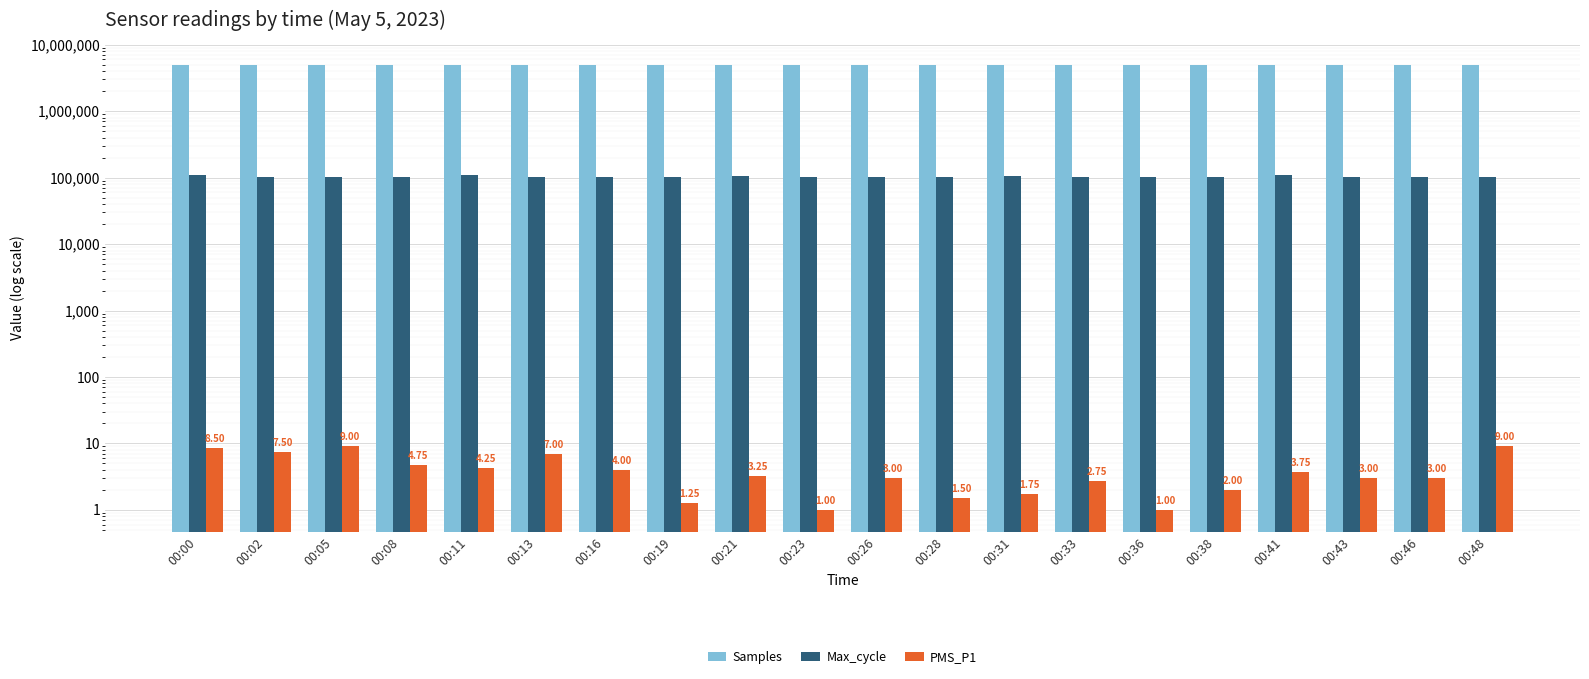

What is the average value of the Max_cycle series?

103438.8